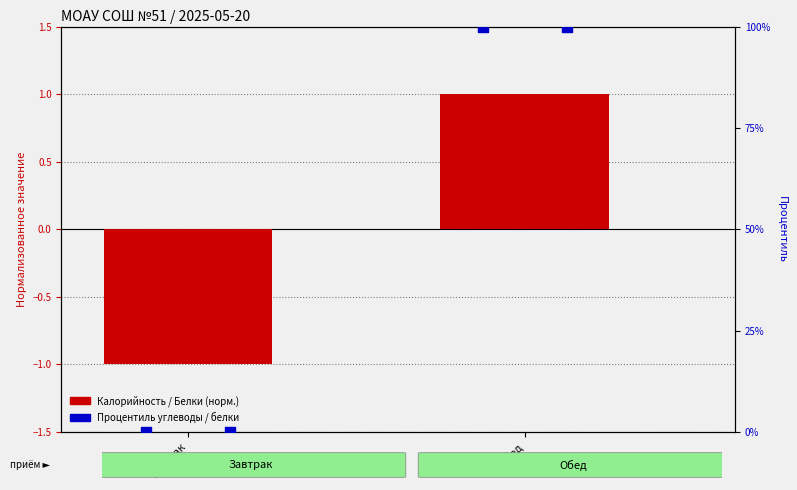

Which series reaches the maximum Y coordinate?

Углеводы (%)